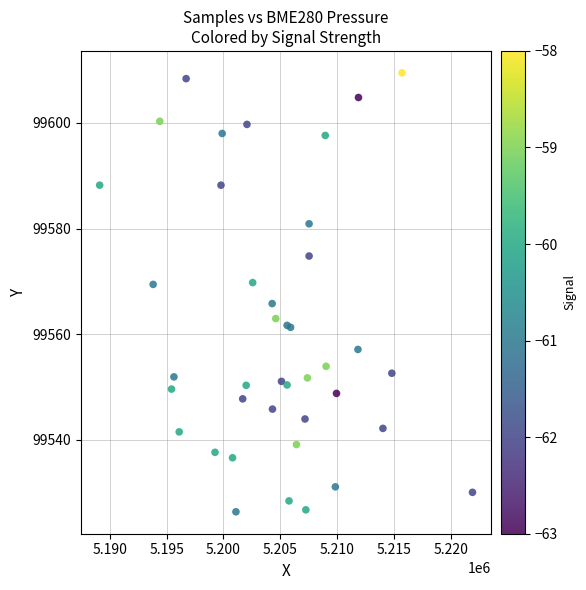

What Y value in the scatter plot is closest to 99567?

99565.8